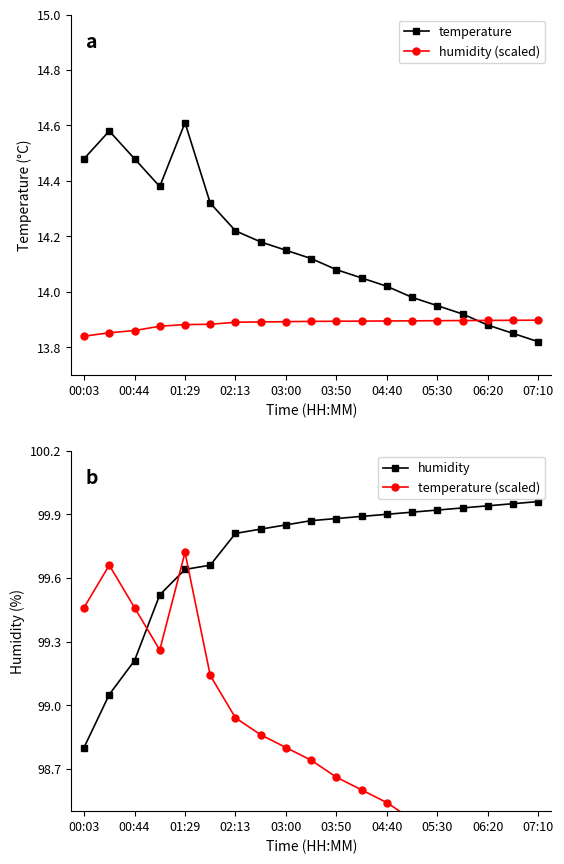

True or false: humidity (scaled) has a value of 7.8 at 00:44.

False